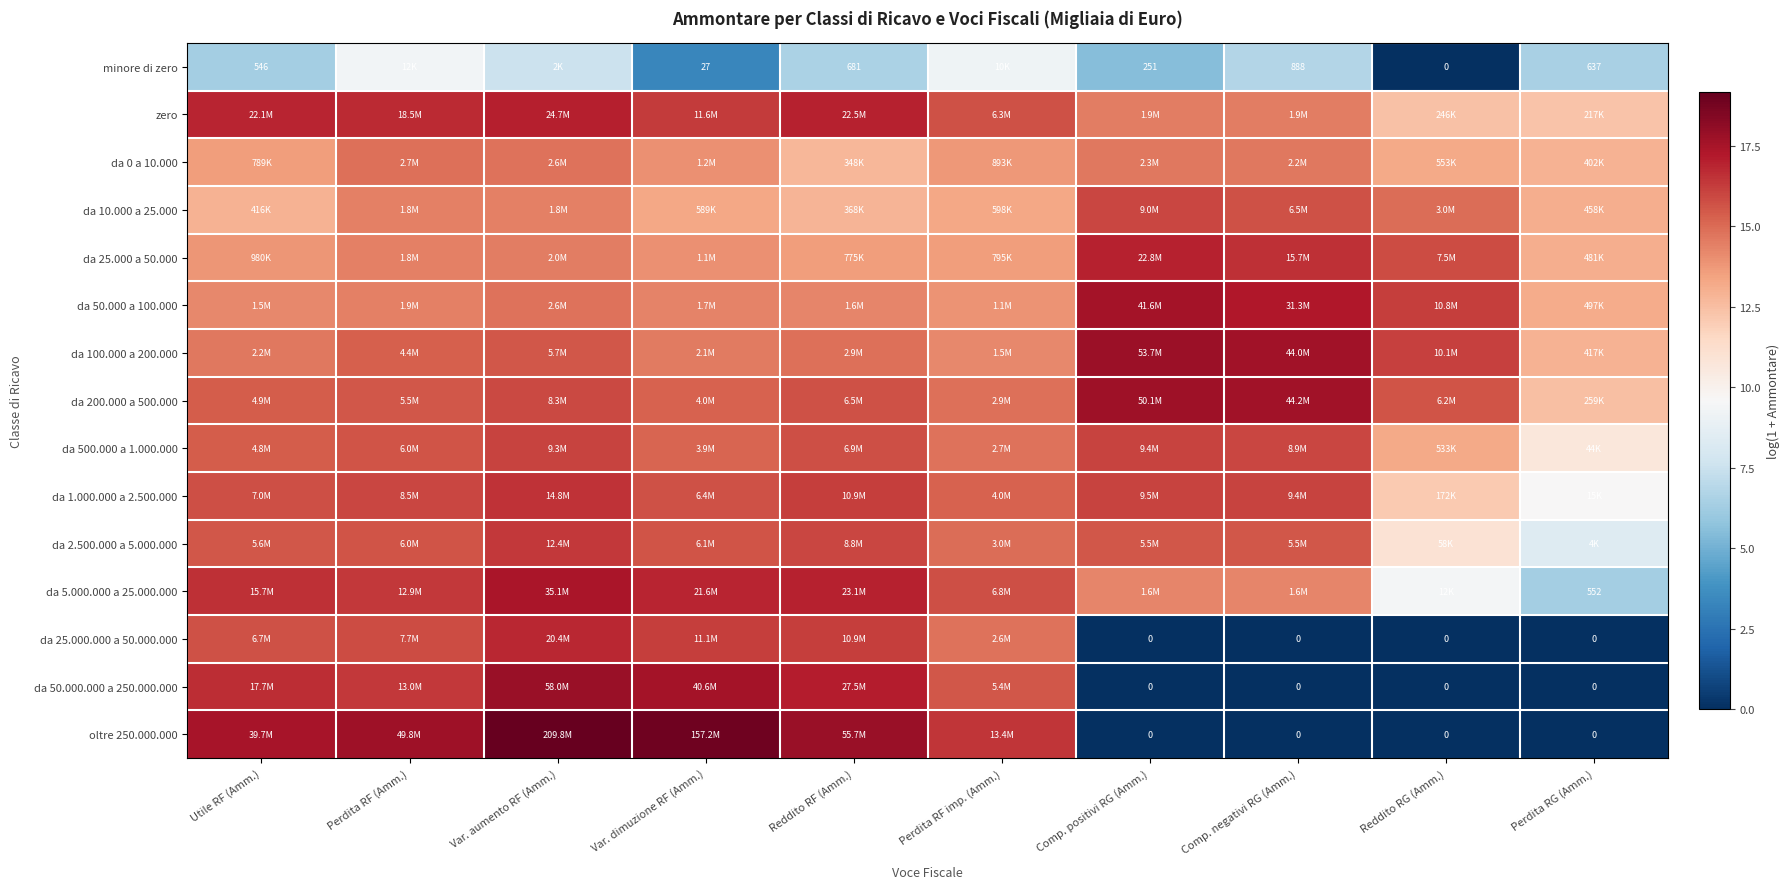

Which has a higher value, Perdita RG (Amm.) or Reddito RF (Amm.)?

Reddito RF (Amm.)